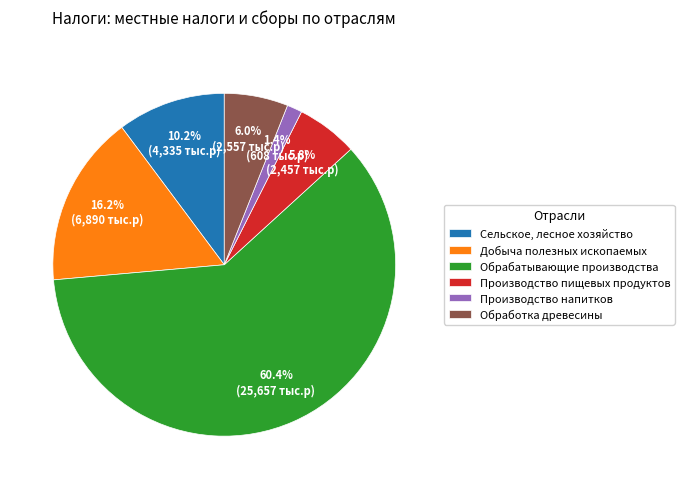

Is there any slice that represents more than half of the pie?

Yes